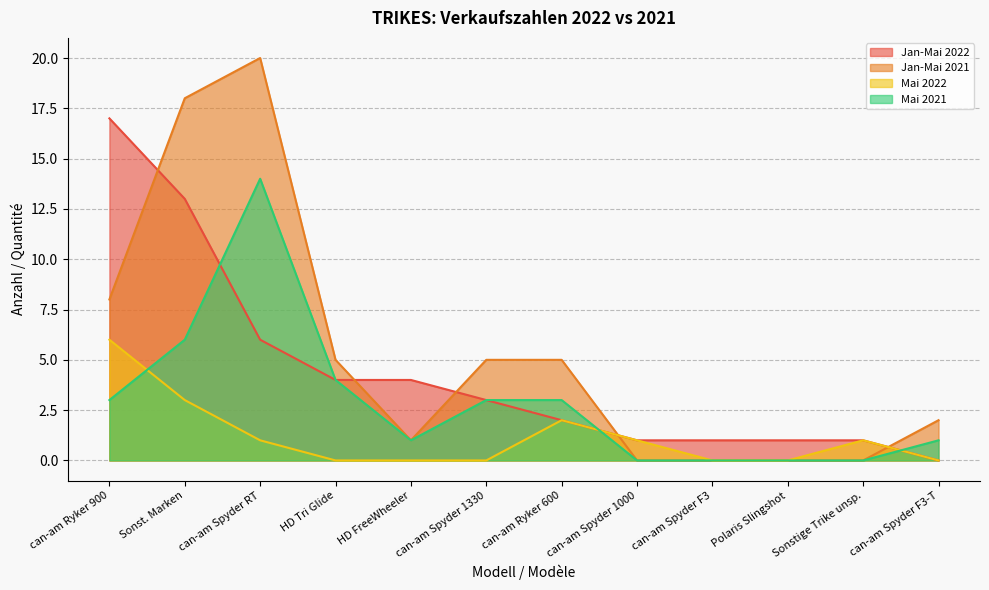

How many values in the Jan-Mai 2021 series exceed 5?

3